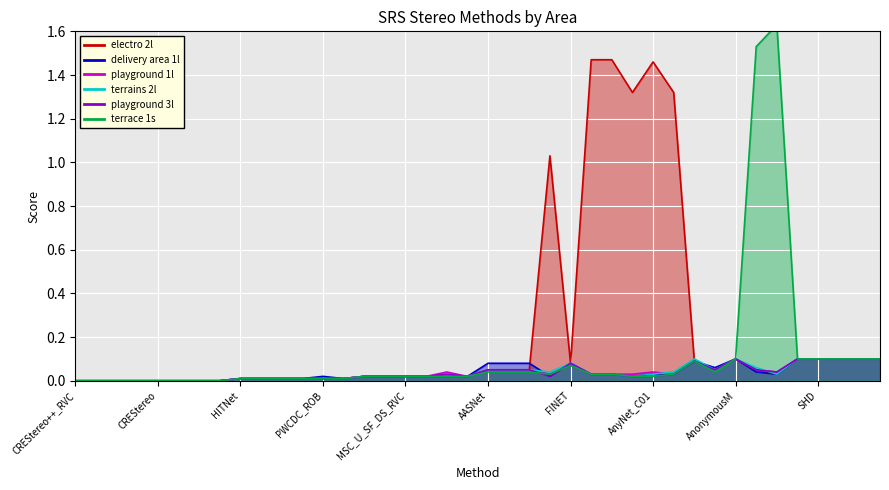

True or false: terrace 1s and terrains 2l intersect in this chart.

False